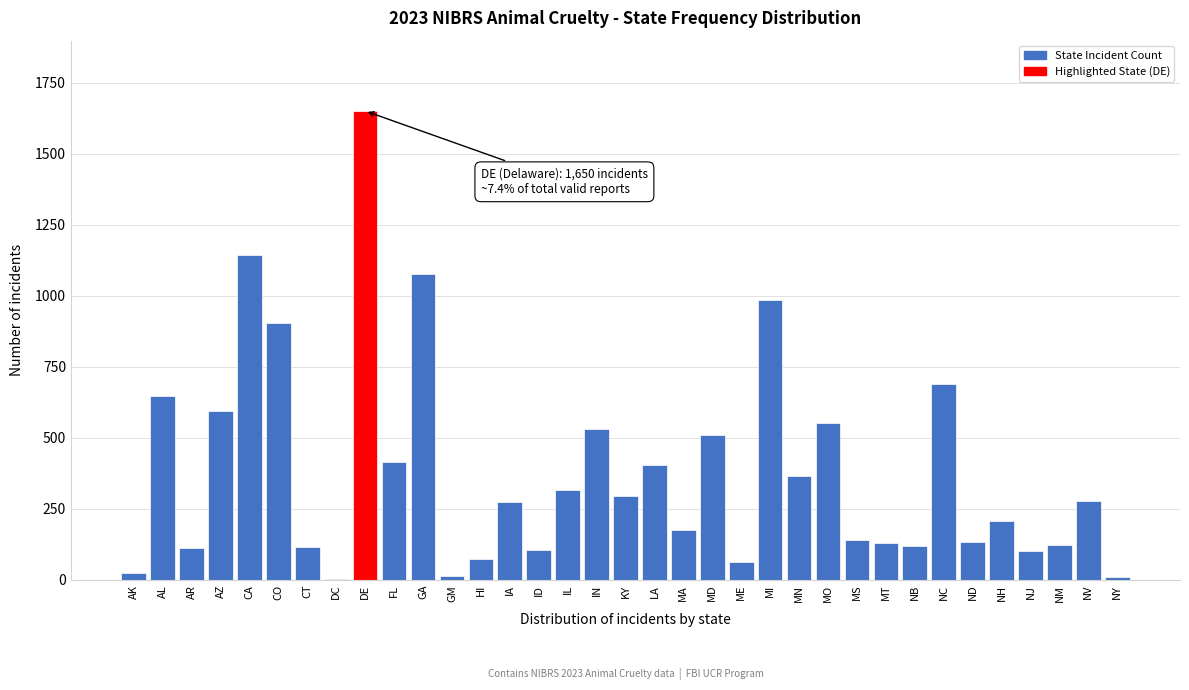

What is the sum of all values?

13289